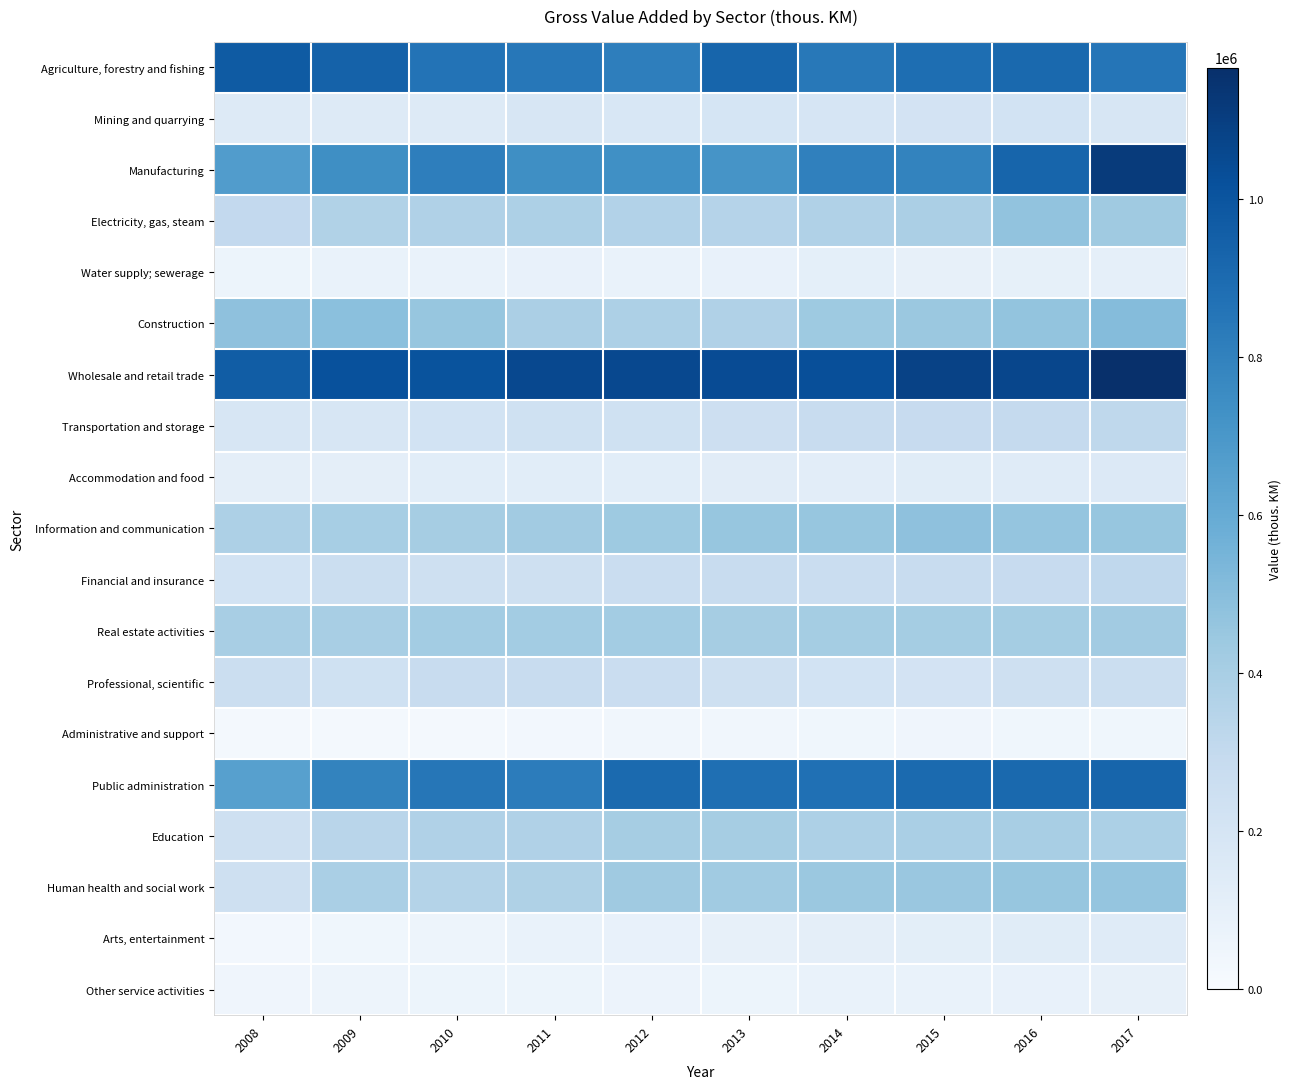

Which has a higher value, 2013 or 2016?

2013